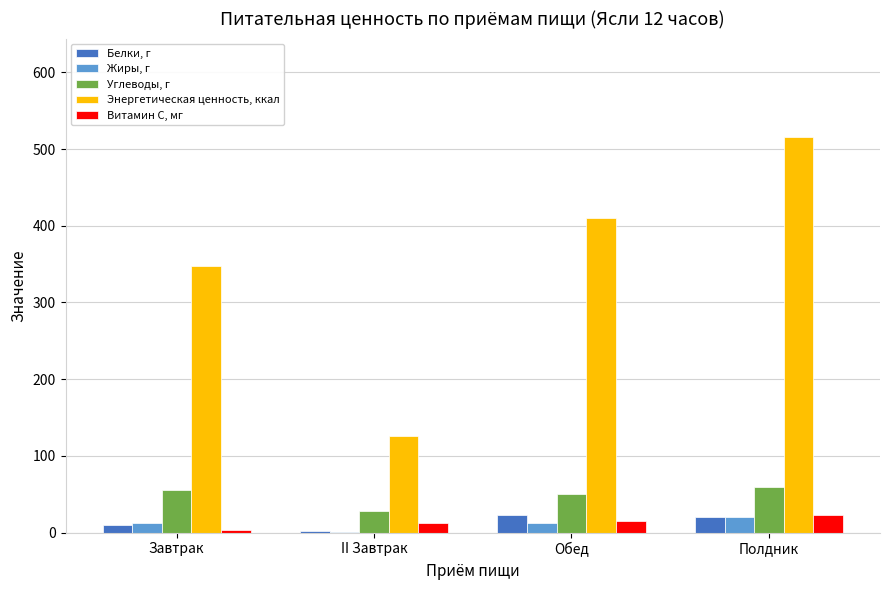

What is the maximum value shown in the chart?

515.2